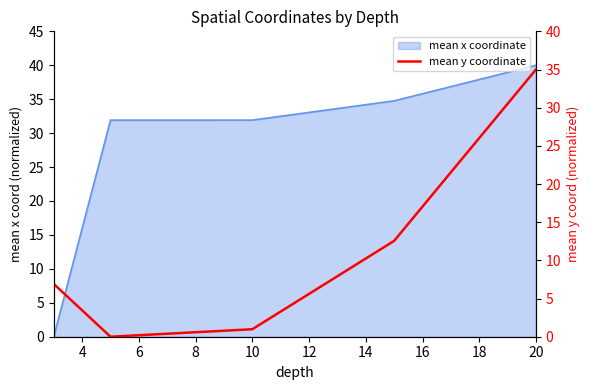

What is the sum of all values?

55.4